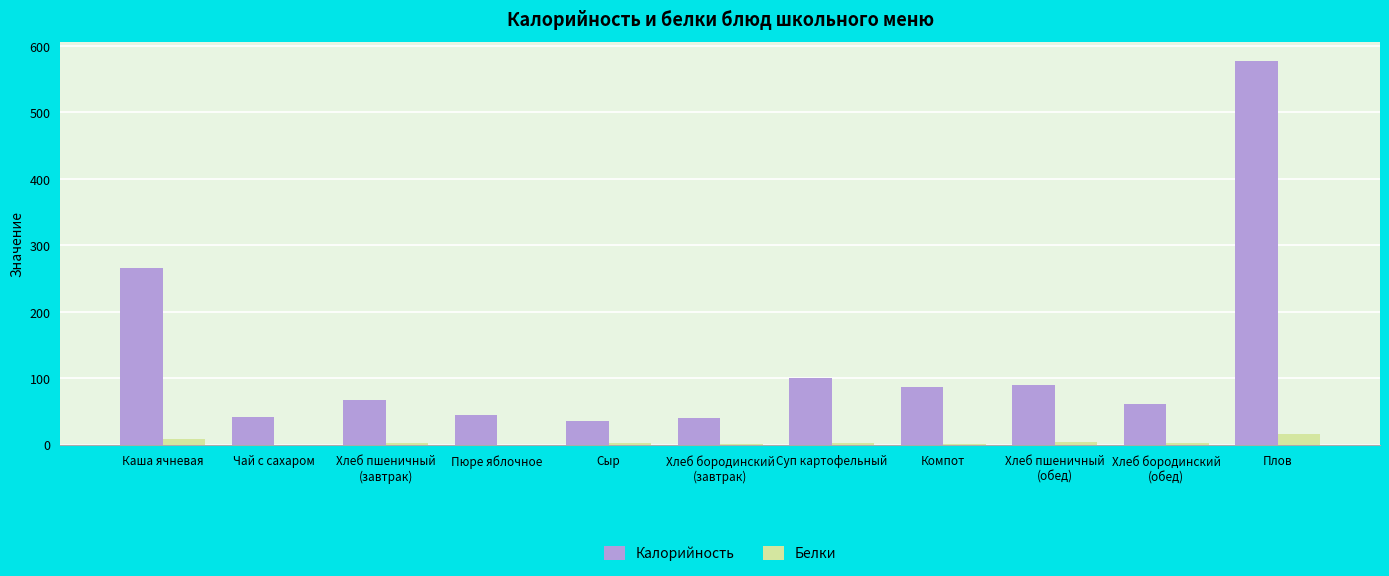

The Калорийность series shows 45.0 at Пюре яблочное. True or false?

True